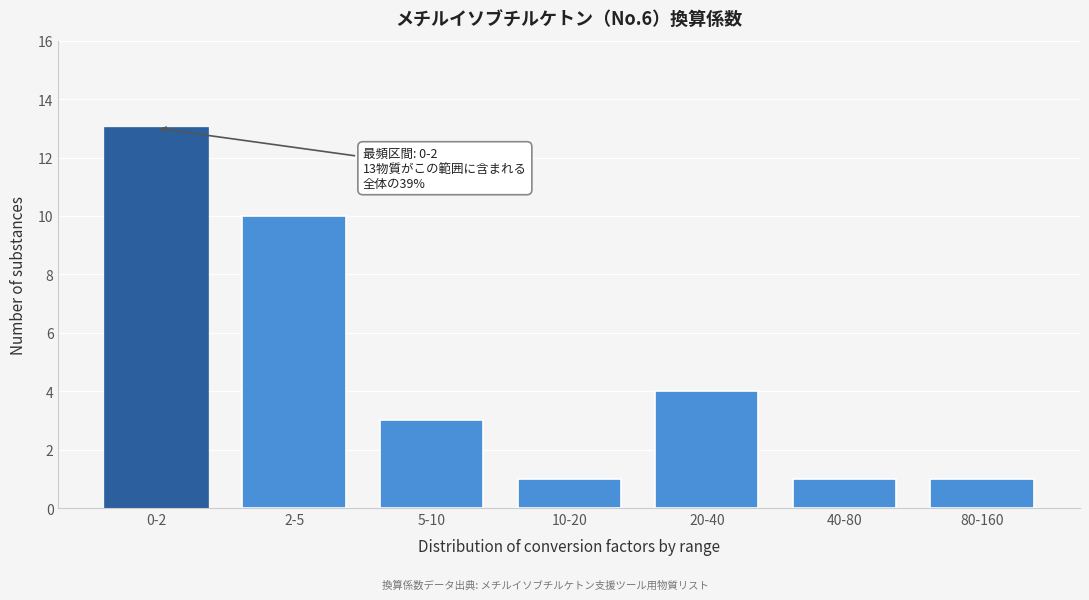

Reading left to right, list all the values displayed in this chart.

13	10	3	1	4	1	1